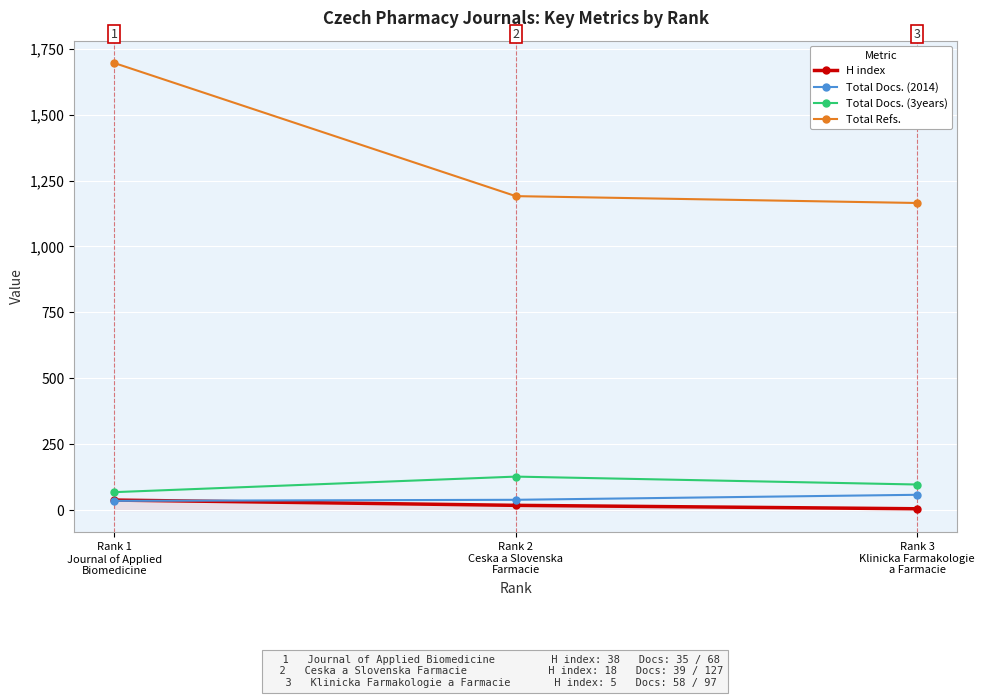

Which series has the largest total across all categories?

Total Refs.